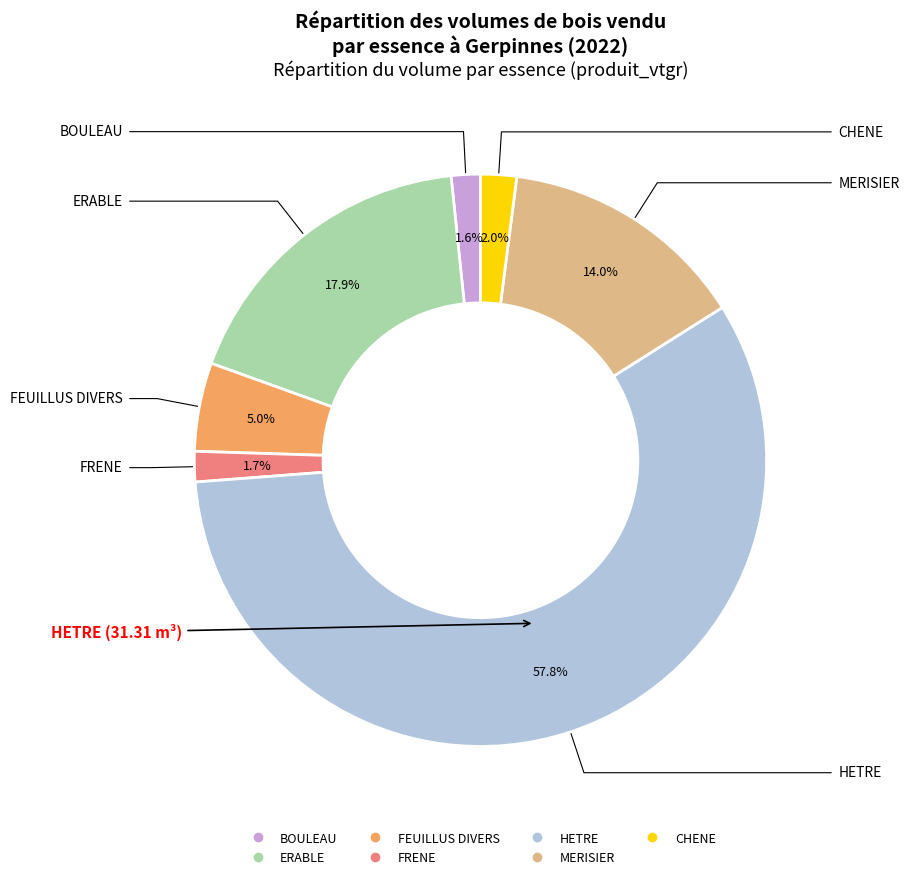

Combined, do FRENE and CHENE account for over 50%?

No